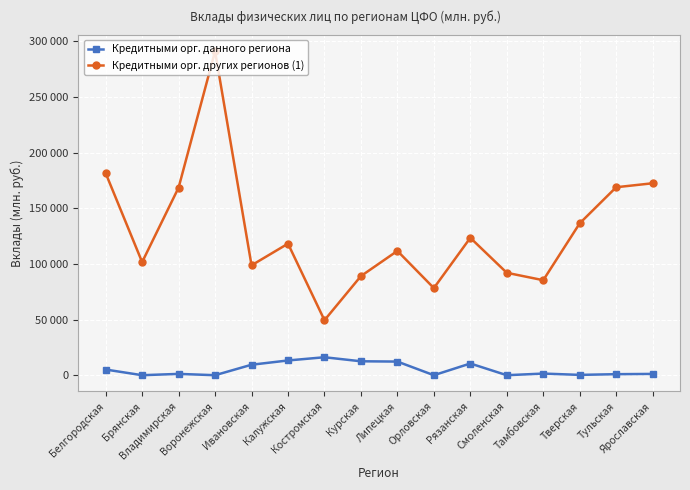

True or false: Кредитными орг. данного региона has a value of 0 at Орловская.

True